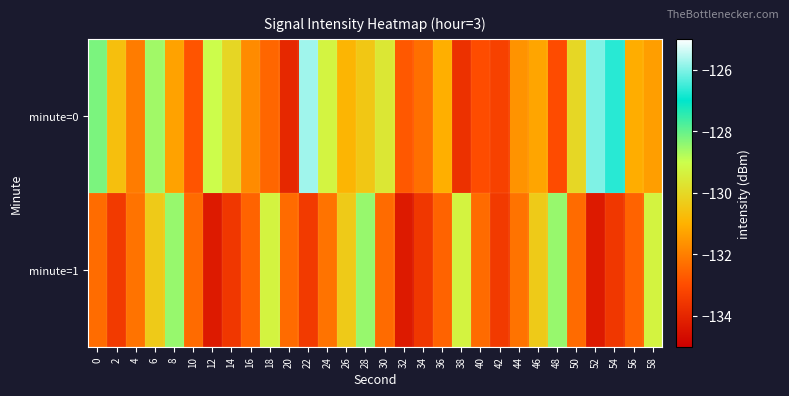

Reading left to right, what are all the values shown in this chart?

minute=0: 0=-128.2	2=-130.6	4=-132.1	6=-128.6	8=-131.3	10=-132.8	12=-129.0	14=-130.1	16=-131.8	18=-132.5	20=-133.9	22=-125.8	24=-129.3	26=-130.9	28=-130.5	30=-129.6	32=-132.8	34=-132.3	36=-131.1	38=-133.7	40=-133.0	42=-133.3	44=-131.6	46=-131.3	48=-133.0	50=-130.0	52=-126.0	54=-126.7	56=-131.1	58=-131.4
minute=1: 0=-132.4	2=-133.5	4=-132.2	6=-130.4	8=-128.5	10=-132.4	12=-134.3	14=-133.5	16=-132.6	18=-129.3	20=-132.4	22=-133.5	24=-132.2	26=-130.4	28=-128.5	30=-132.4	32=-134.3	34=-133.5	36=-132.6	38=-129.3	40=-132.4	42=-133.5	44=-132.2	46=-130.4	48=-128.5	50=-132.4	52=-134.3	54=-133.5	56=-132.6	58=-129.3